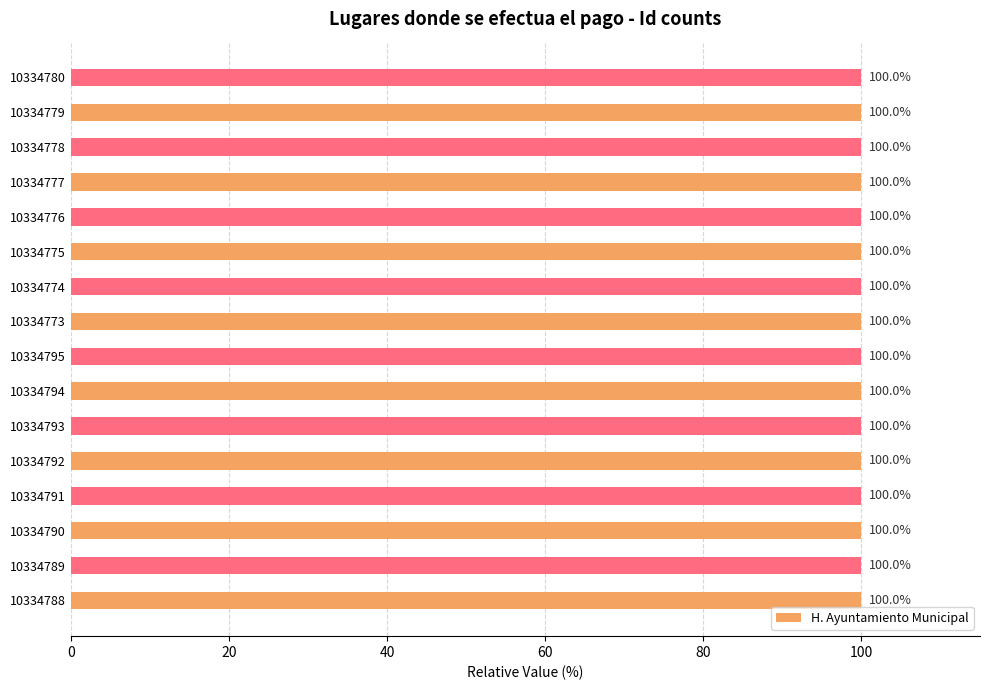

Read the value at 10334790.

100.0